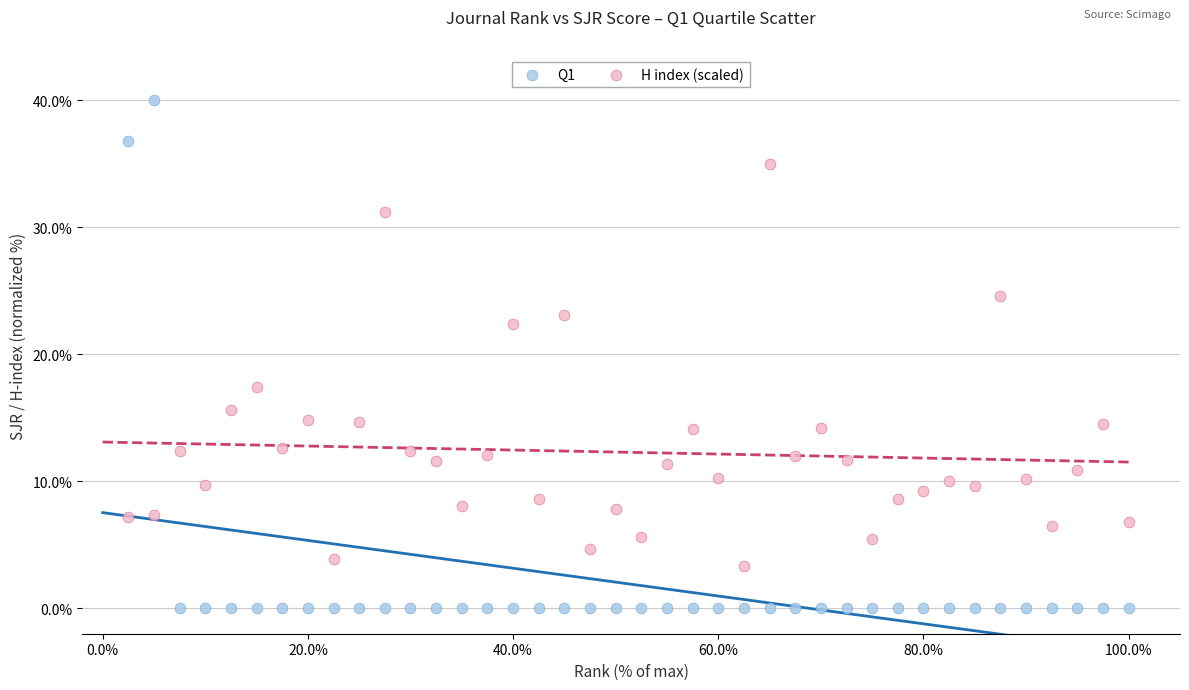

What are all the series names shown in the legend?

Q1, H index (scaled)